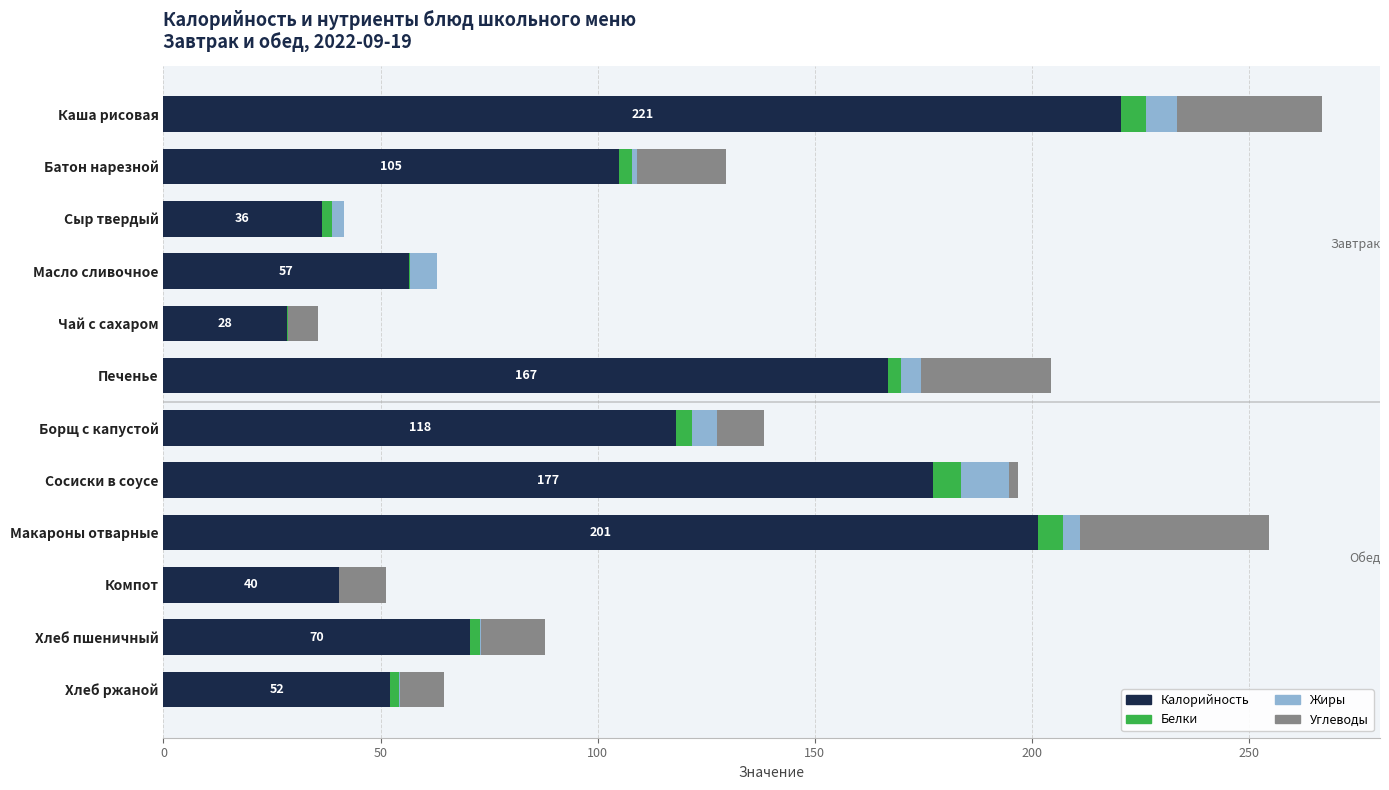

The Калорийность series shows 304.4 at Макароны отварные. True or false?

False